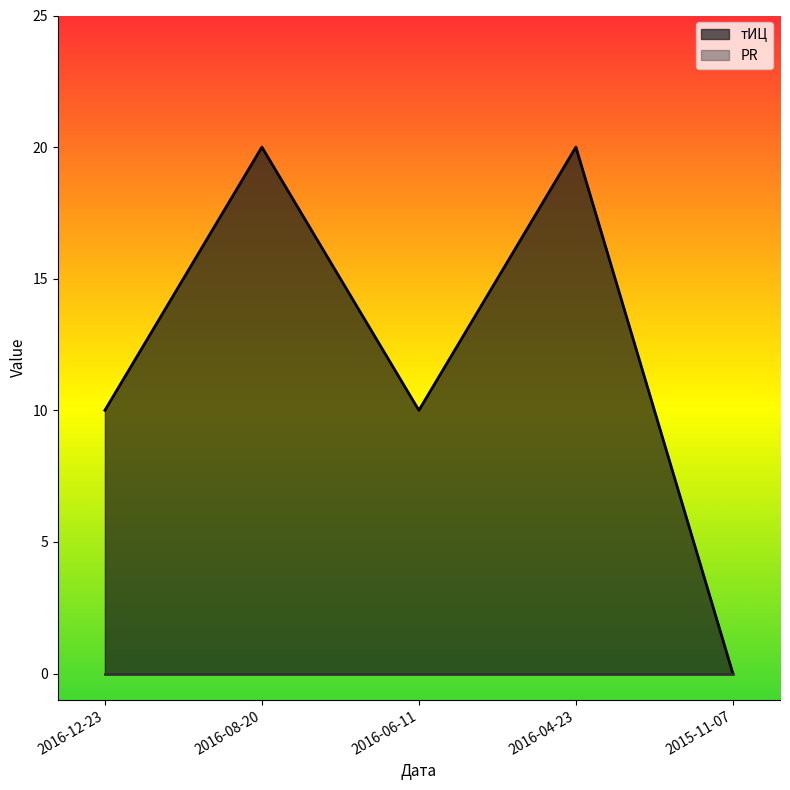

Rank the categories by value from highest to lowest.

2016-08-20, 2016-04-23, 2016-12-23, 2016-06-11, 2015-11-07